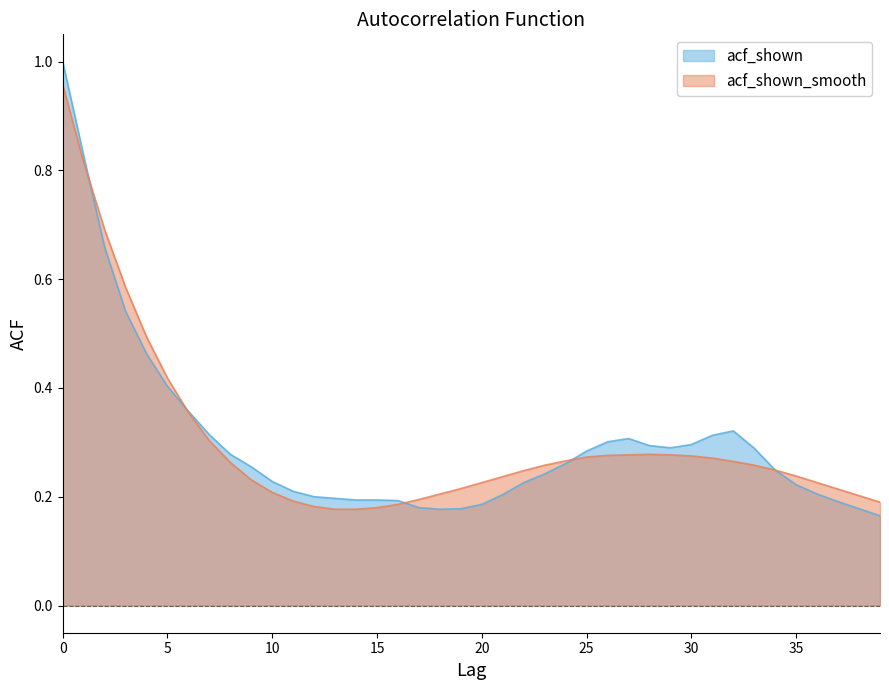

Which series has the largest total across all categories?

acf_shown